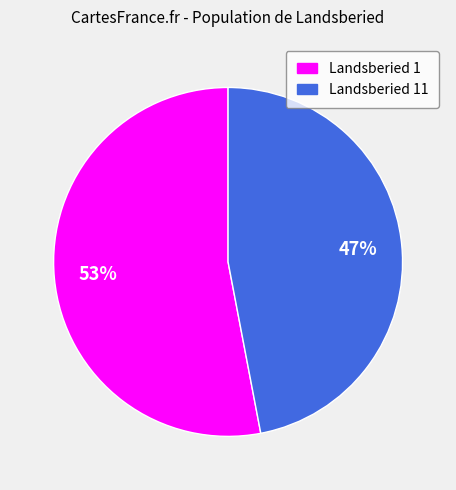

To the nearest percent, what is the average slice percentage?

50%